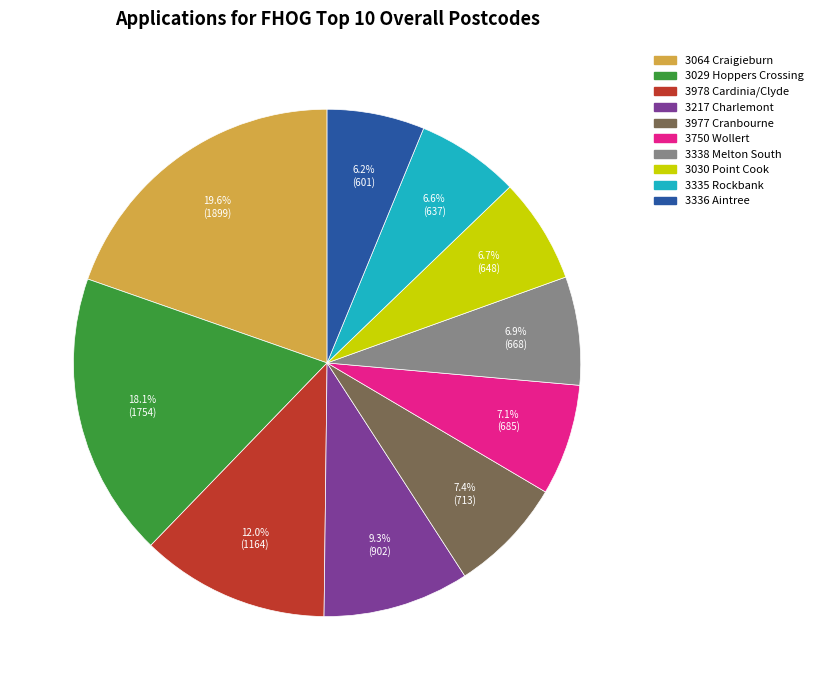

Is the sum of 3750 Wollert and 3029 Hoppers Crossing greater than half?

No